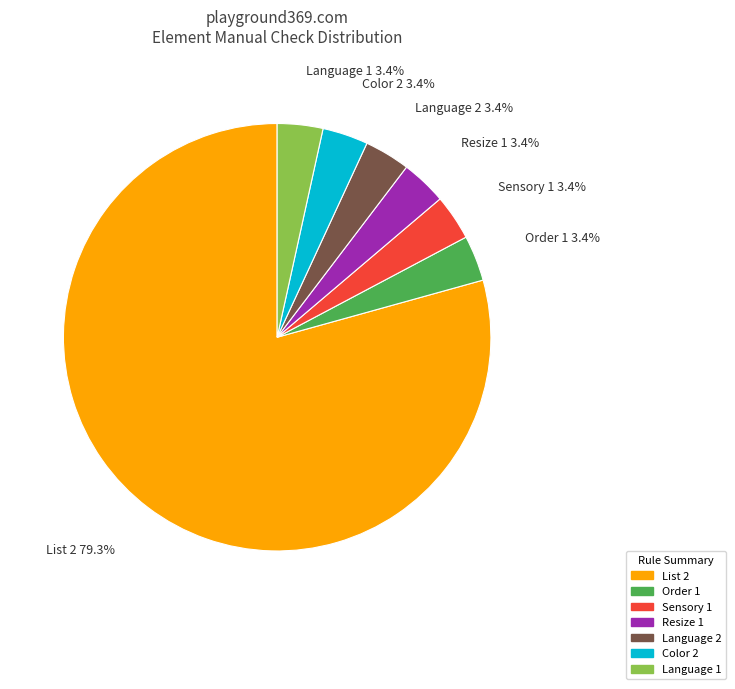

Is there any slice that represents more than half of the pie?

Yes